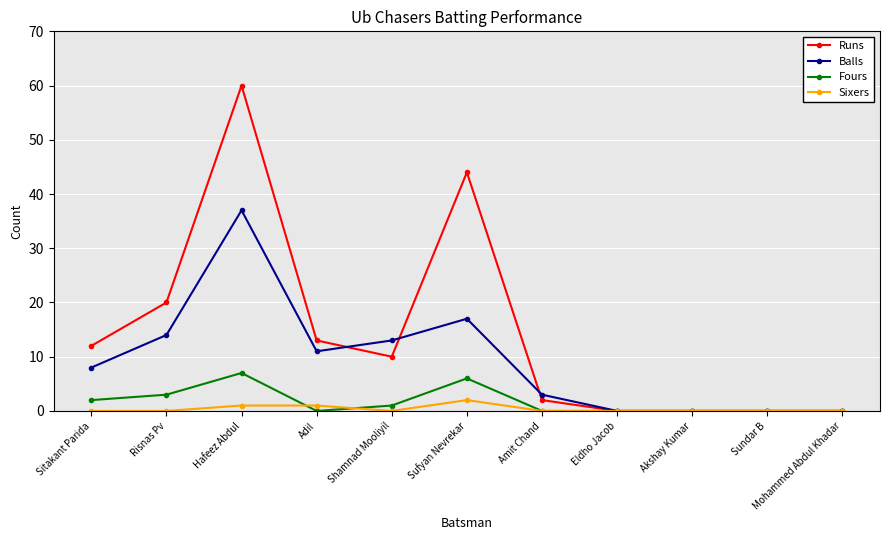

Reading left to right, what are all the values shown in this chart?

Runs: Sitakant Parida=12	Risnas Pv=20	Hafeez Abdul=60	Adil=13	Shamnad Mooliyil=10	Sufyan Nevrekar=44	Amit Chand=2	Eldho Jacob=0	Akshay Kumar=0	Sundar B=0	Mohammed Abdul Khadar=0
Balls: Sitakant Parida=8	Risnas Pv=14	Hafeez Abdul=37	Adil=11	Shamnad Mooliyil=13	Sufyan Nevrekar=17	Amit Chand=3	Eldho Jacob=0	Akshay Kumar=0	Sundar B=0	Mohammed Abdul Khadar=0
Fours: Sitakant Parida=2	Risnas Pv=3	Hafeez Abdul=7	Adil=0	Shamnad Mooliyil=1	Sufyan Nevrekar=6	Amit Chand=0	Eldho Jacob=0	Akshay Kumar=0	Sundar B=0	Mohammed Abdul Khadar=0
Sixers: Sitakant Parida=0	Risnas Pv=0	Hafeez Abdul=1	Adil=1	Shamnad Mooliyil=0	Sufyan Nevrekar=2	Amit Chand=0	Eldho Jacob=0	Akshay Kumar=0	Sundar B=0	Mohammed Abdul Khadar=0